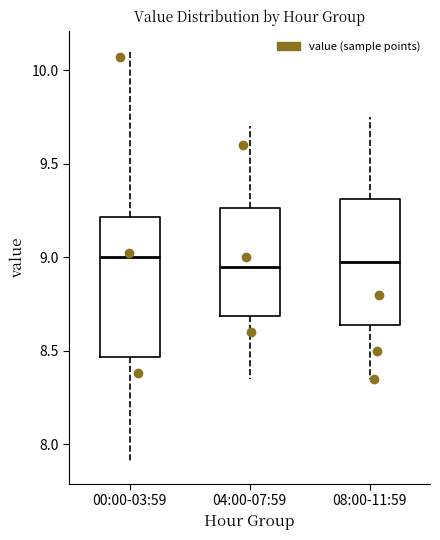

Where does the median line of the box for 04:00-07:59 sit on the y-axis? The values are not printed on the chart, so give them approximately, as read against the axis.

8.95